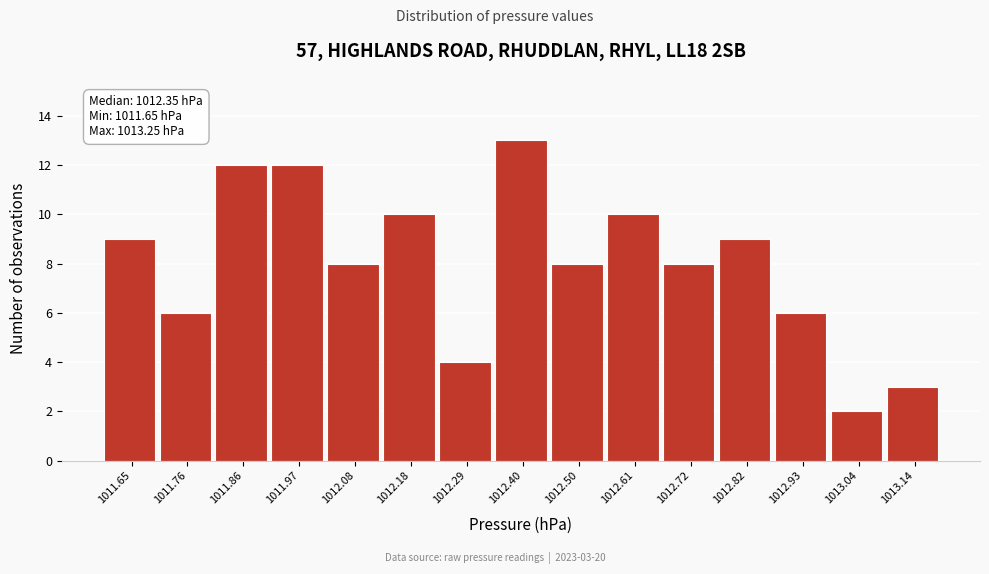

Reading right to left, list all the values displayed in this chart.

3	2	6	9	8	10	8	13	4	10	8	12	12	6	9